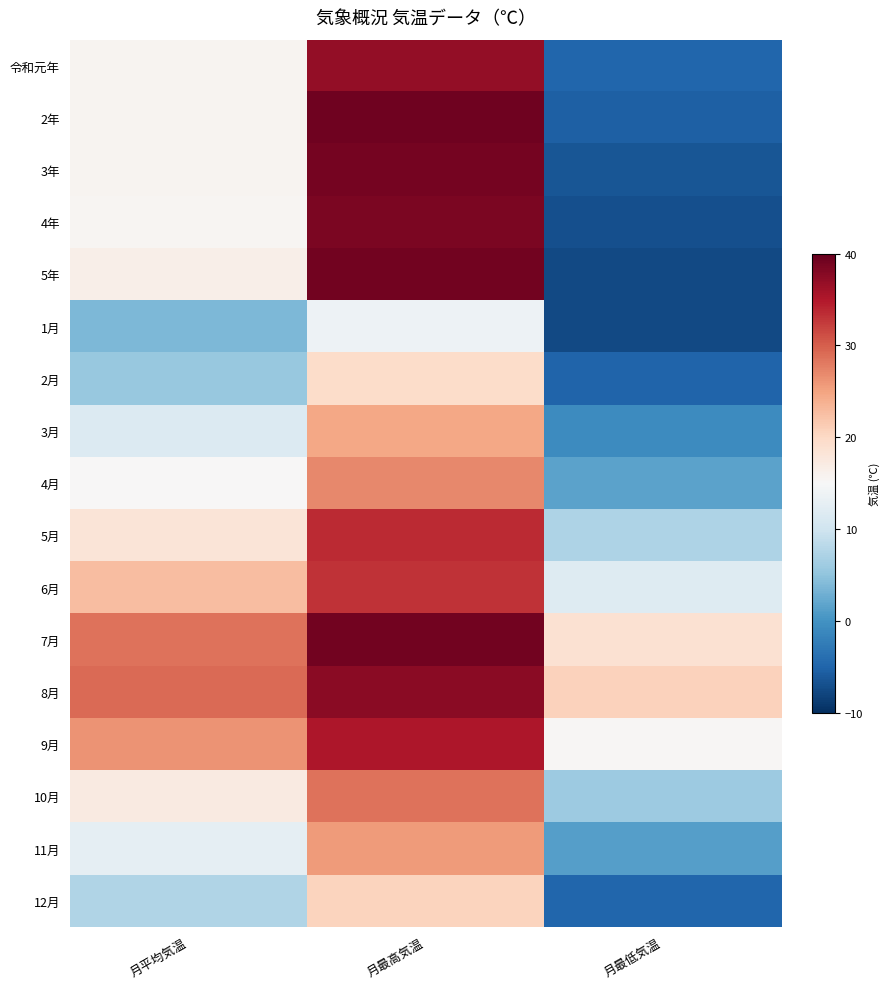

Reading right to left, list all the values displayed in this chart.

令和元年: 月最低気温=-4.8	月最高気温=37.0	月平均気温=15.6
2年: 月最低気温=-5.4	月最高気温=39.3	月平均気温=15.7
3年: 月最低気温=-6.3	月最高気温=39.0	月平均気温=15.6
4年: 月最低気温=-7.0	月最高気温=38.5	月平均気温=15.5
5年: 月最低気温=-7.6	月最高気温=39.1	月平均気温=16.5
1月: 月最低気温=-7.6	月最高気温=13.7	月平均気温=3.8
2月: 月最低気温=-5.1	月最高気温=19.6	月平均気温=5.5
3月: 月最低気温=-0.7	月最高気温=24.7	月平均気温=11.5
4月: 月最低気温=1.7	月最高気温=27.0	月平均気温=15.1
5月: 月最低気温=7.2	月最高気温=33.6	月平均気温=18.3
6月: 月最低気温=11.7	月最高気温=33.0	月平均気温=22.7
7月: 月最低気温=18.9	月最高気温=39.1	月平均気温=28.5
8月: 月最低気温=20.7	月最高気温=37.5	月平均気温=29.2
9月: 月最低気温=15.3	月最高気温=35.2	月平均気温=26.3
10月: 月最低気温=6.0	月最高気温=28.6	月平均気温=17.3
11月: 月最低気温=1.3	月最高気温=25.7	月平均気温=12.7
12月: 月最低気温=-4.9	月最高気温=20.5	月平均気温=7.4